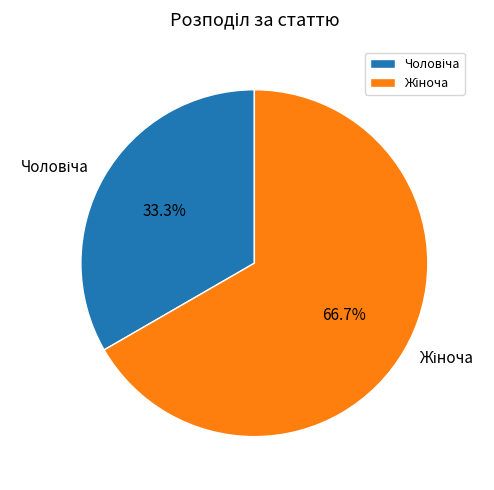

Does any single category account for the majority?

Yes